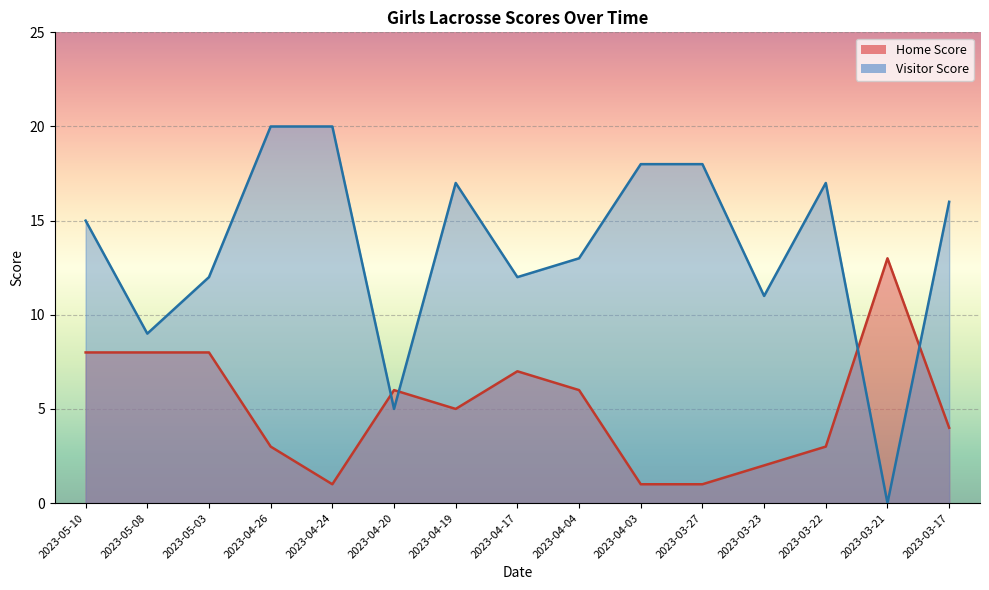

What is the value of the Visitor Score point at the 4th from the left?

20